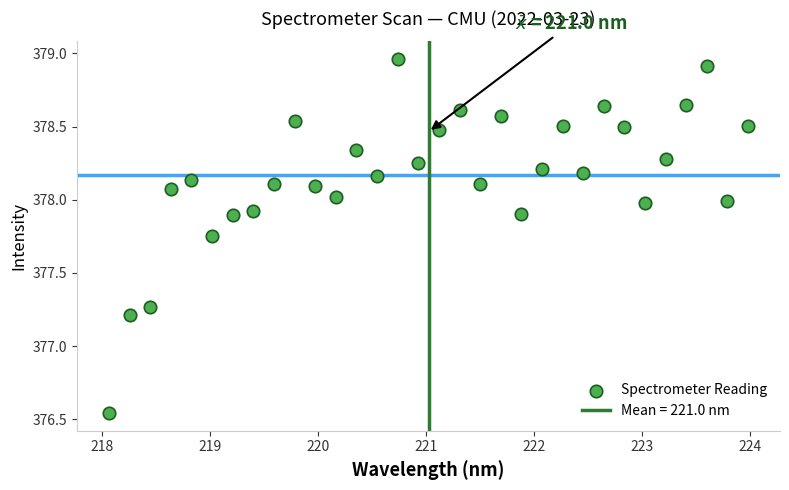

What Y value in the scatter plot is closest to 377?

377.2